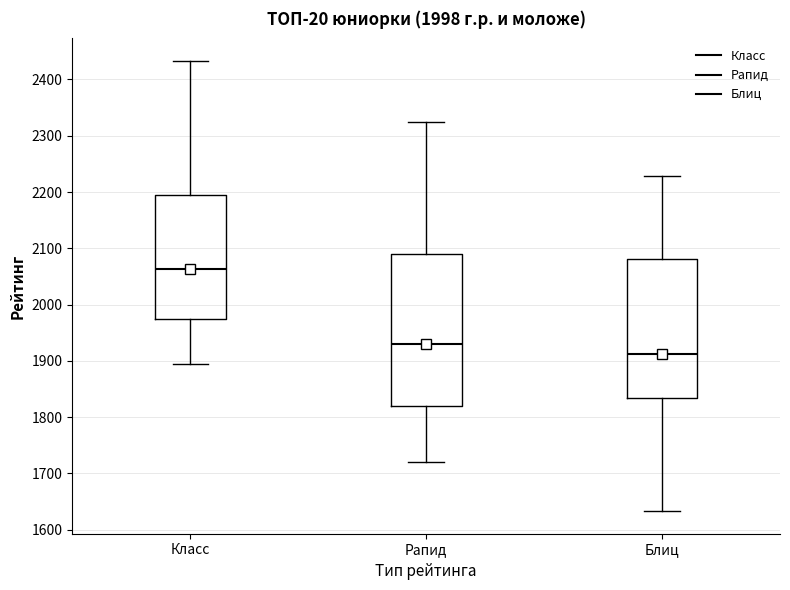

Reading left to right, transcribe this box plot: for each box, give where its median line is, the range the box spans, and where its two whiskers end, as read against the y-axis. The values are not printed on the chart, so give them approximately, as read against the axis.

Класс: median 2060, box 1970 to 2190, whiskers 1900 to 2430
Рапид: median 1930, box 1820 to 2090, whiskers 1720 to 2330
Блиц: median 1910, box 1830 to 2080, whiskers 1630 to 2230